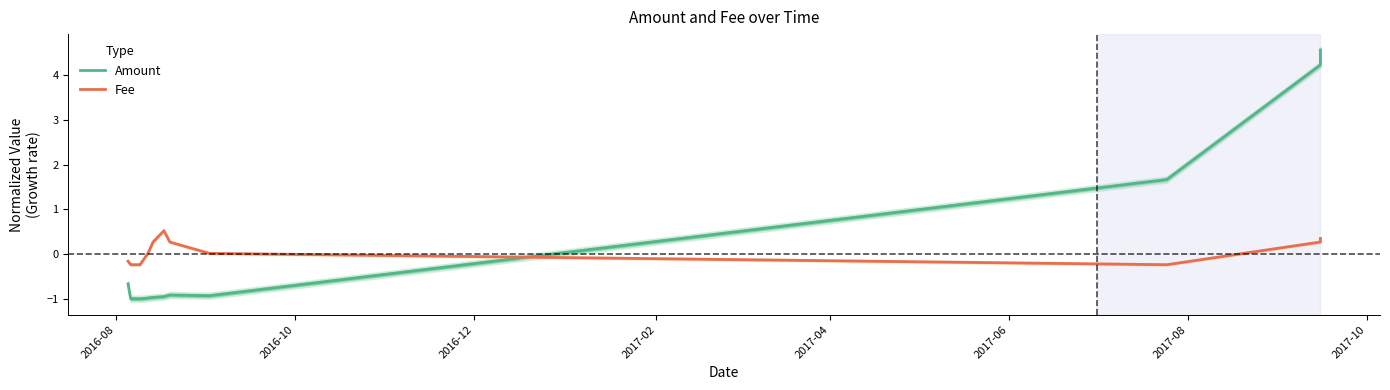

True or false: Amount and Fee intersect in this chart.

True